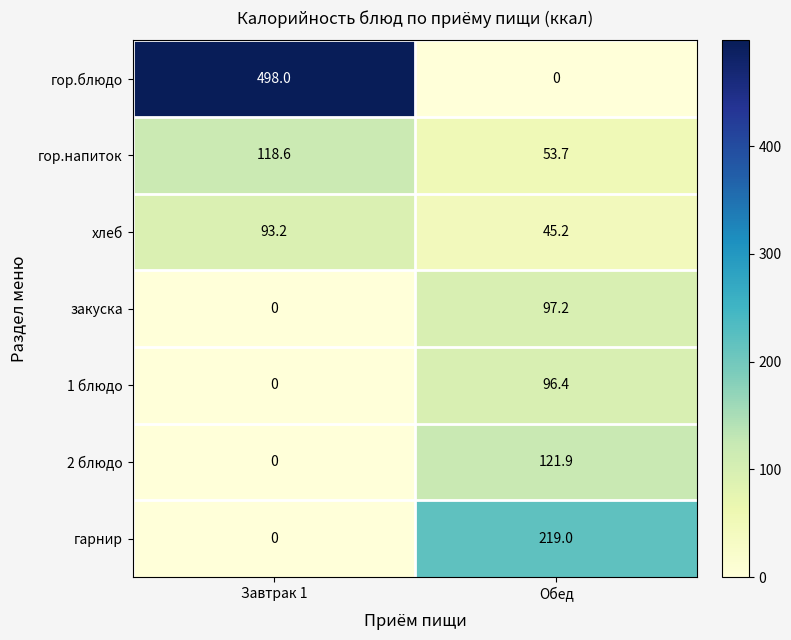

At how many categories does at least one series exceed 330?

1